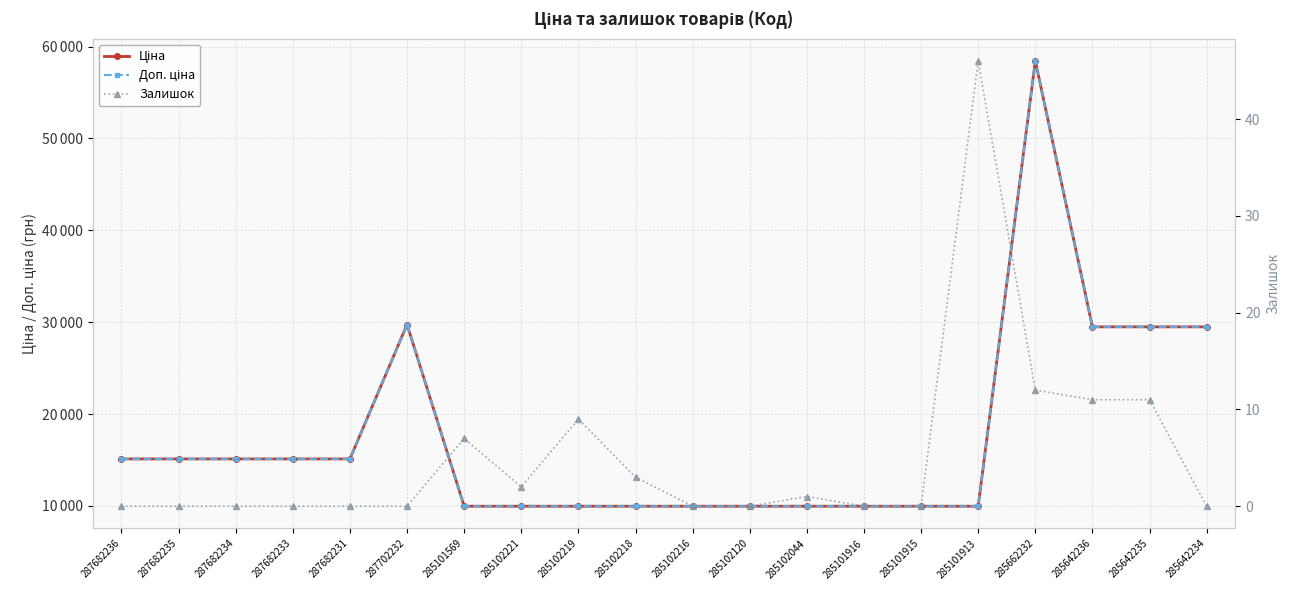

What is the difference between the highest and lowest values at 285642236?

29480.5